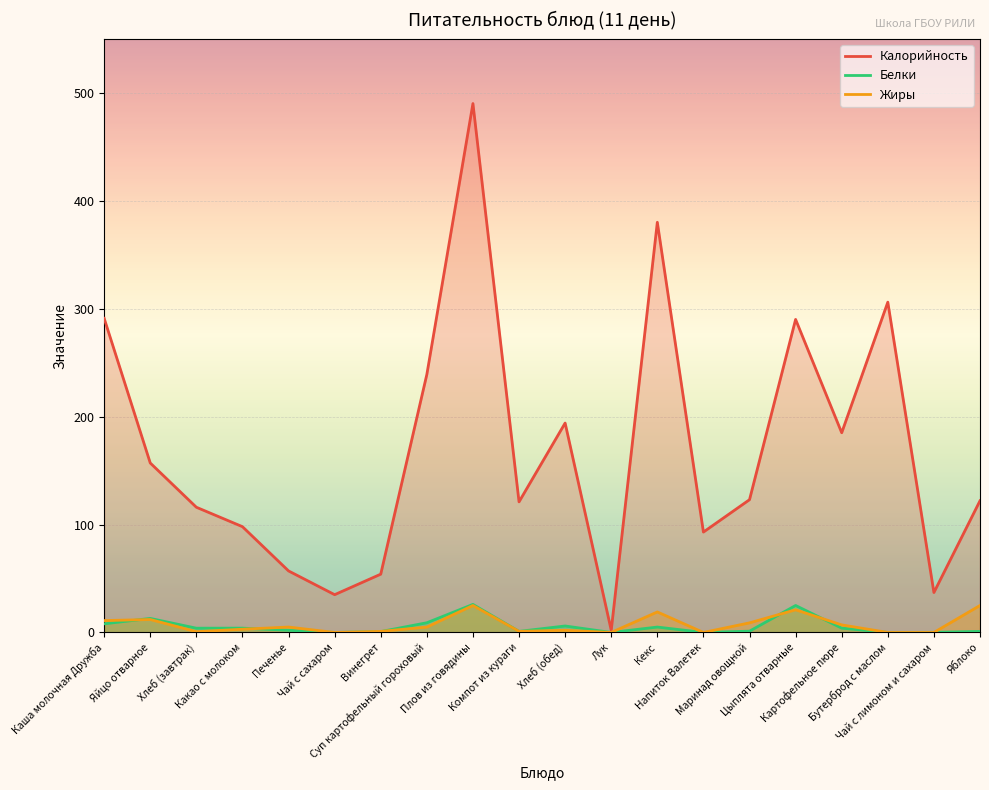

Reading left to right, extract all data points from this chart.

Калорийность: Каша молочная Дружба=291.0	Яйцо отварное=157.0	Хлеб (завтрак)=116.0	Какао с молоком=98.0	Печенье=57.0	Чай с сахаром=35.0	Винегрет=54.0	Суп картофельный гороховый=239.0	Плов из говядины=490.0	Компот из кураги=121.0	Хлеб (обед)=194.0	Лук=2.0	Кекс=380.0	Напиток Валетек=93.0	Маринад овощной=123.0	Цыплята отварные=290.0	Картофельное пюре=185.0	Бутерброд с маслом=306.0	Чай с лимоном и сахаром=37.0	Яблоко=122.0
Белки: Каша молочная Дружба=8.0	Яйцо отварное=13.0	Хлеб (завтрак)=4.0	Какао с молоком=4.0	Печенье=2.0	Чай с сахаром=0.0	Винегрет=0.8	Суп картофельный гороховый=9.0	Плов из говядины=26.0	Компот из кураги=1.0	Хлеб (обед)=6.0	Лук=0.0	Кекс=5.0	Напиток Валетек=0.0	Маринад овощной=1.2	Цыплята отварные=25.0	Картофельное пюре=4.0	Бутерброд с маслом=0.0	Чай с лимоном и сахаром=0.1	Яблоко=1.0
Жиры: Каша молочная Дружба=11.0	Яйцо отварное=12.0	Хлеб (завтрак)=0.7	Какао с молоком=3.0	Печенье=5.0	Чай с сахаром=0.0	Винегрет=1.0	Суп картофельный гороховый=5.0	Плов из говядины=25.0	Компот из кураги=1.0	Хлеб (обед)=2.0	Лук=0.0	Кекс=19.0	Напиток Валетек=0.0	Маринад овощной=8.9	Цыплята отварные=21.0	Картофельное пюре=7.0	Бутерброд с маслом=0.0	Чай с лимоном и сахаром=0.0	Яблоко=25.0